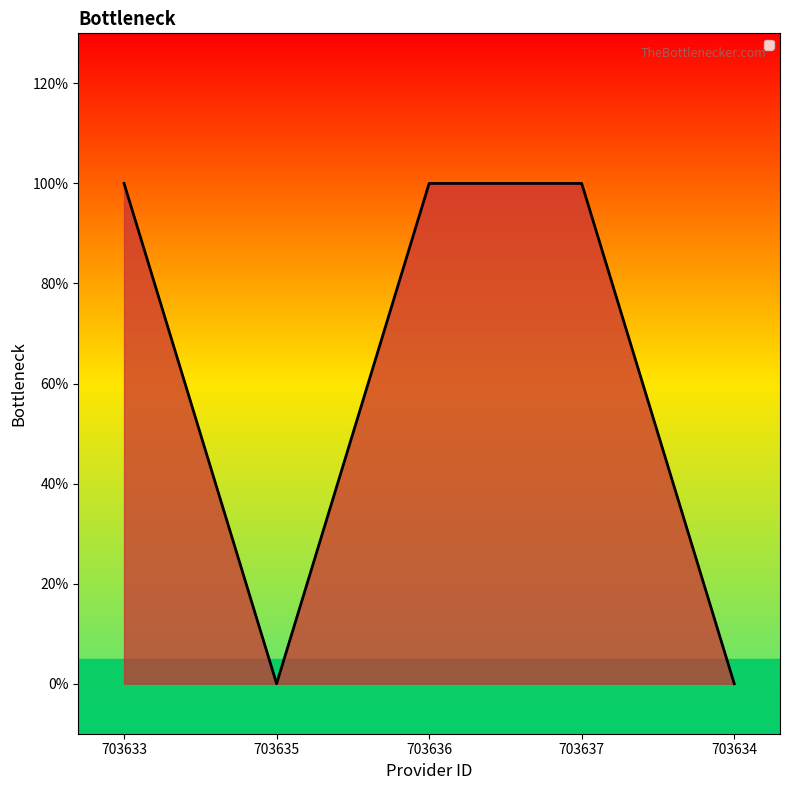

Does the chart have visible grid lines?

No